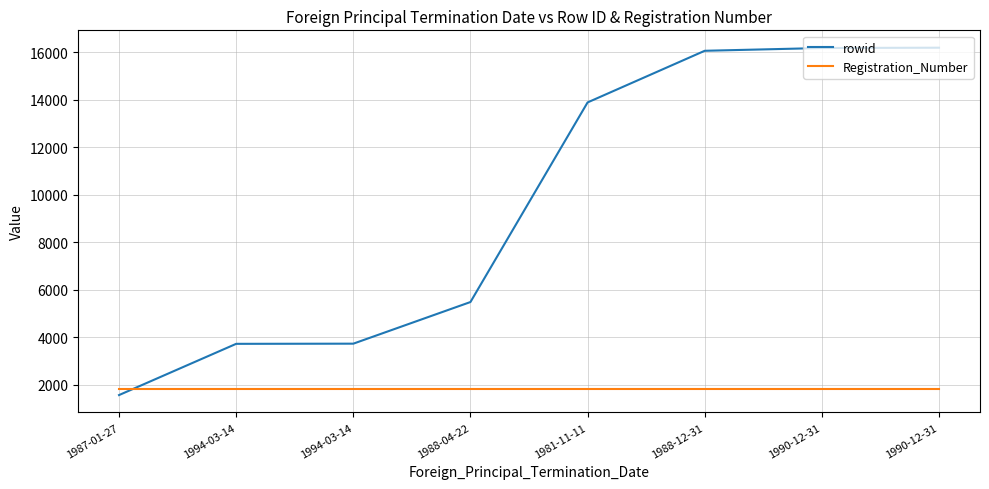

The value of rowid at 1994-03-14 is 3715. True or false?

True